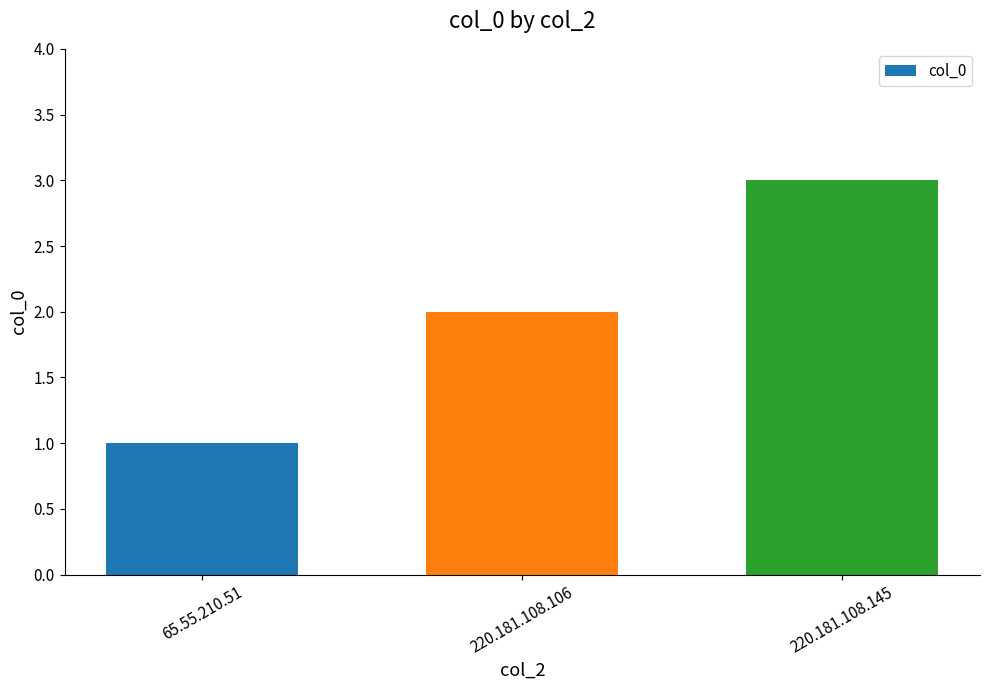

Rank the categories by value from highest to lowest.

220.181.108.145, 220.181.108.106, 65.55.210.51